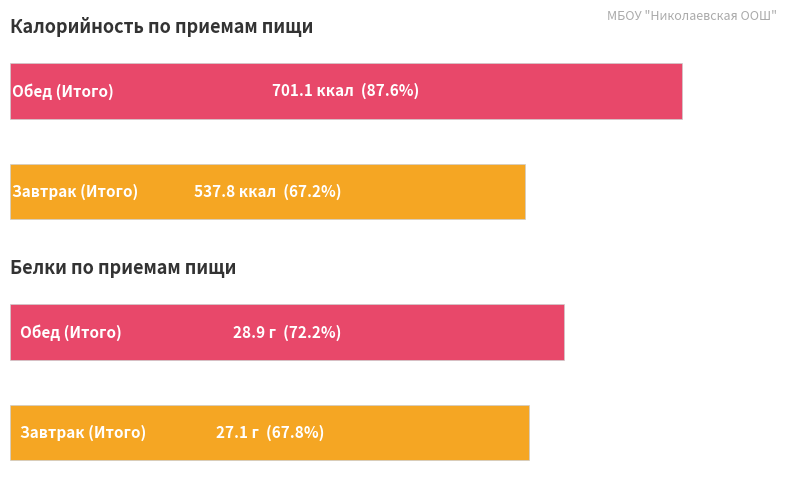

At how many categories does at least one series exceed 203?

2